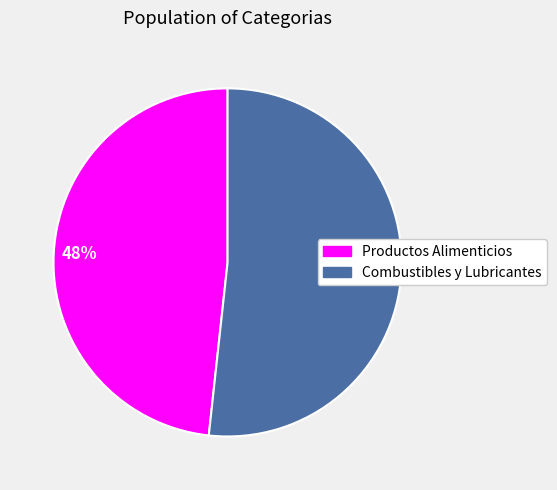

Combined, do Combustibles y Lubricantes and Productos Alimenticios account for over 50%?

Yes